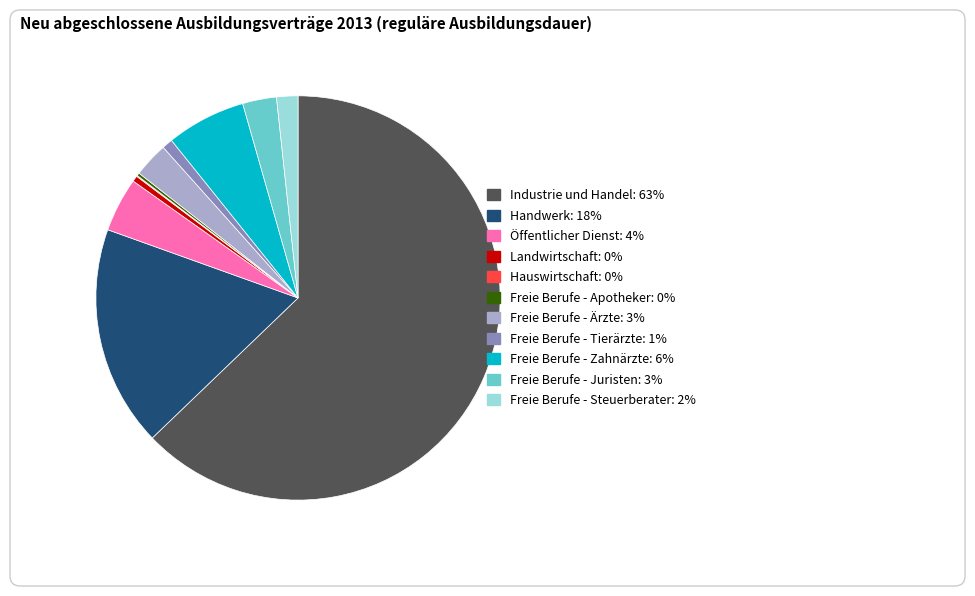

Is there a majority slice in this chart?

Yes